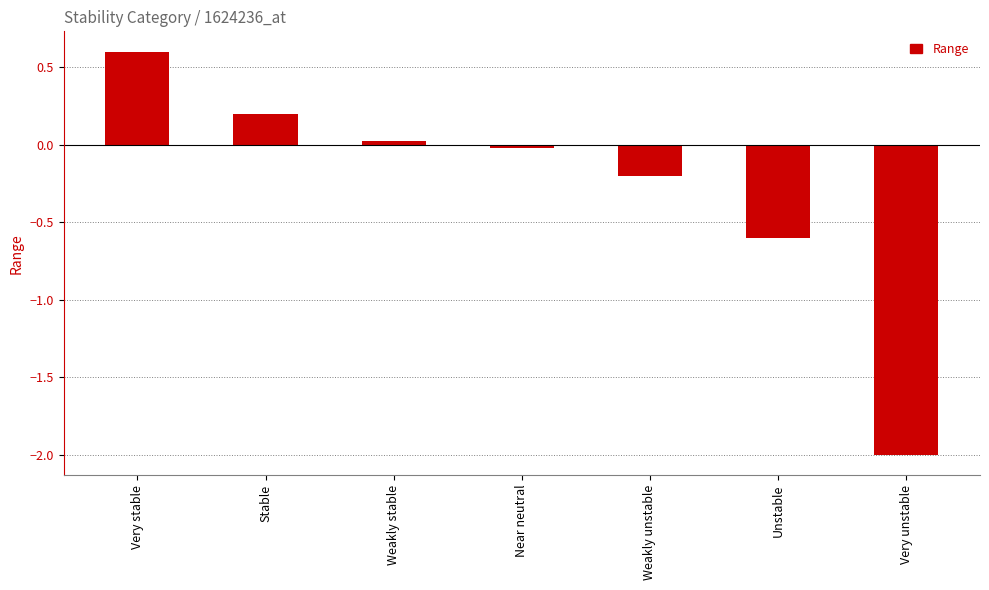

What is the sum of the values at Very unstable and Weakly unstable?

-2.2